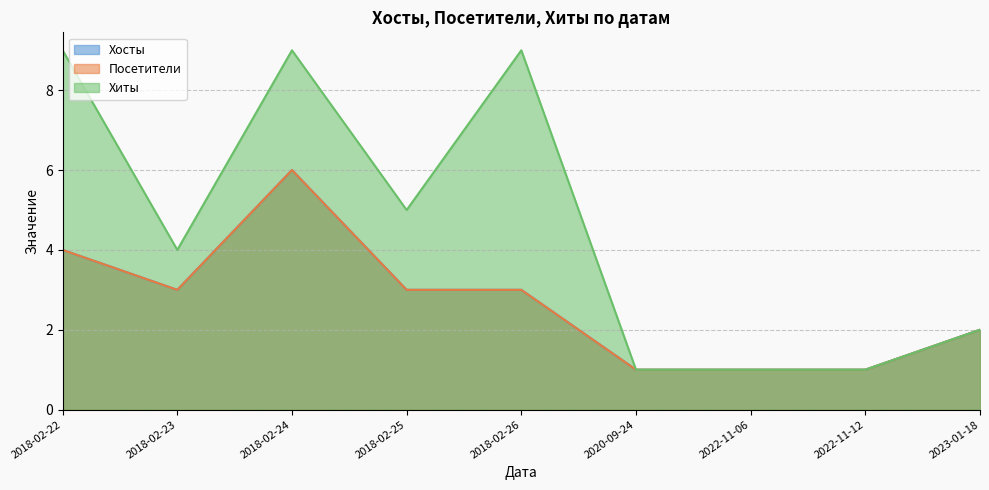

What is the difference between the Хиты values at 2023-01-18 and 2018-02-25?

3